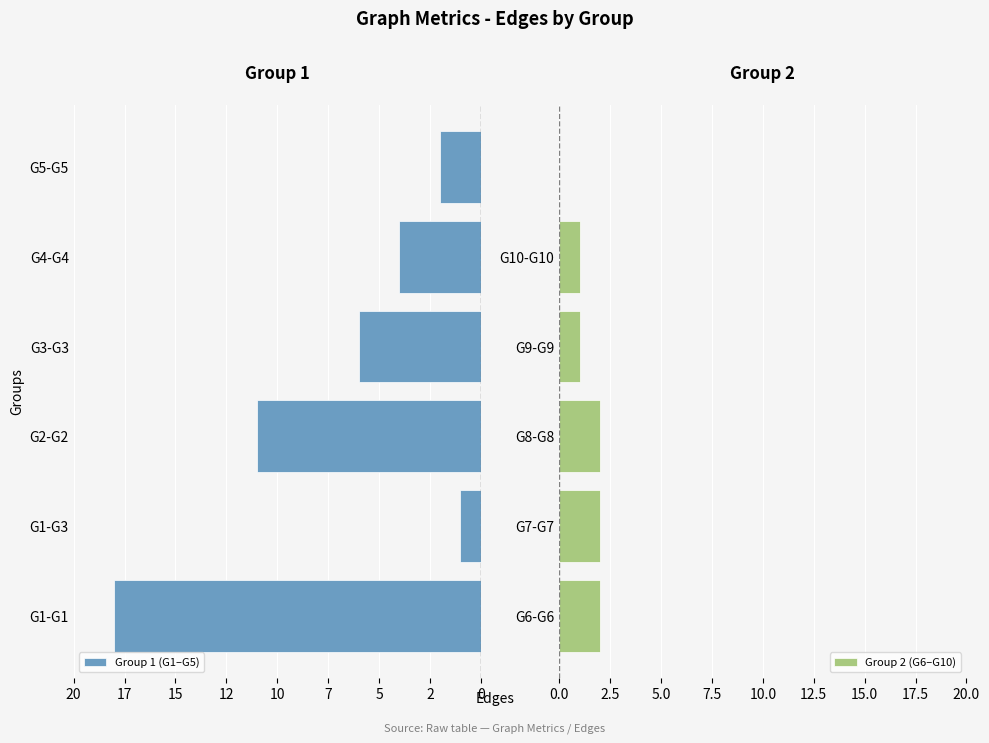

What is the difference between the second highest and second lowest values in the Group 1 (G1–G5) series?

9